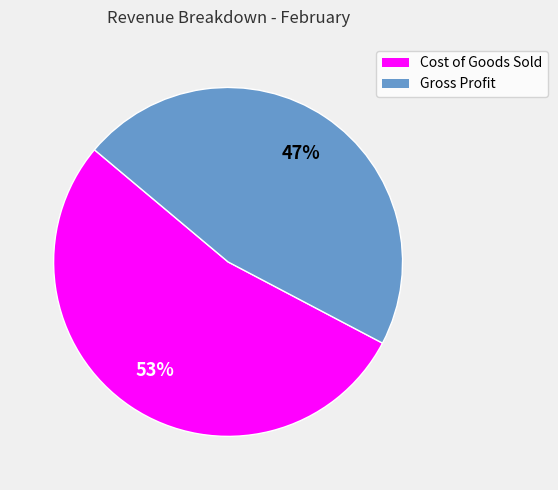

Which has a higher value, Gross Profit or Cost of Goods Sold?

Cost of Goods Sold